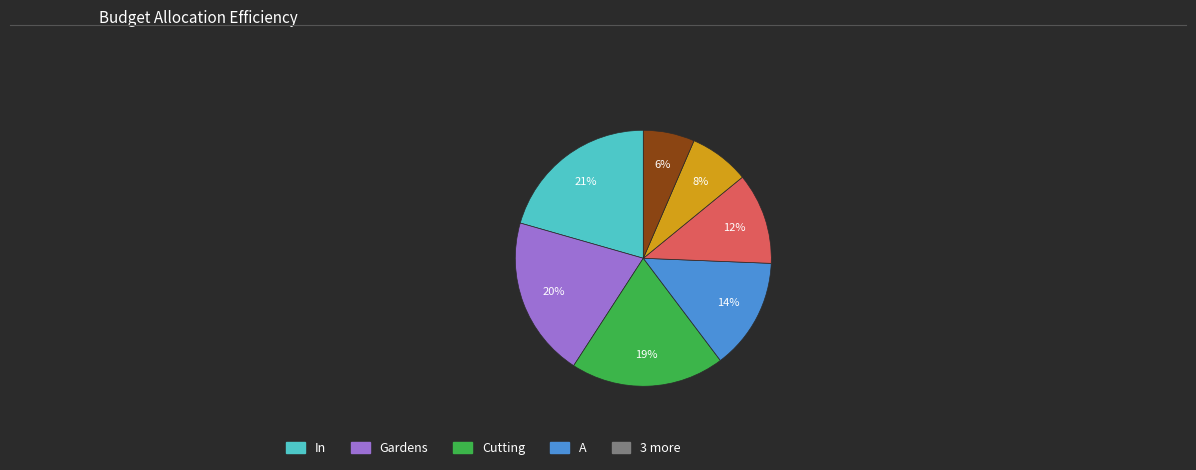

Does any single category account for the majority?

No